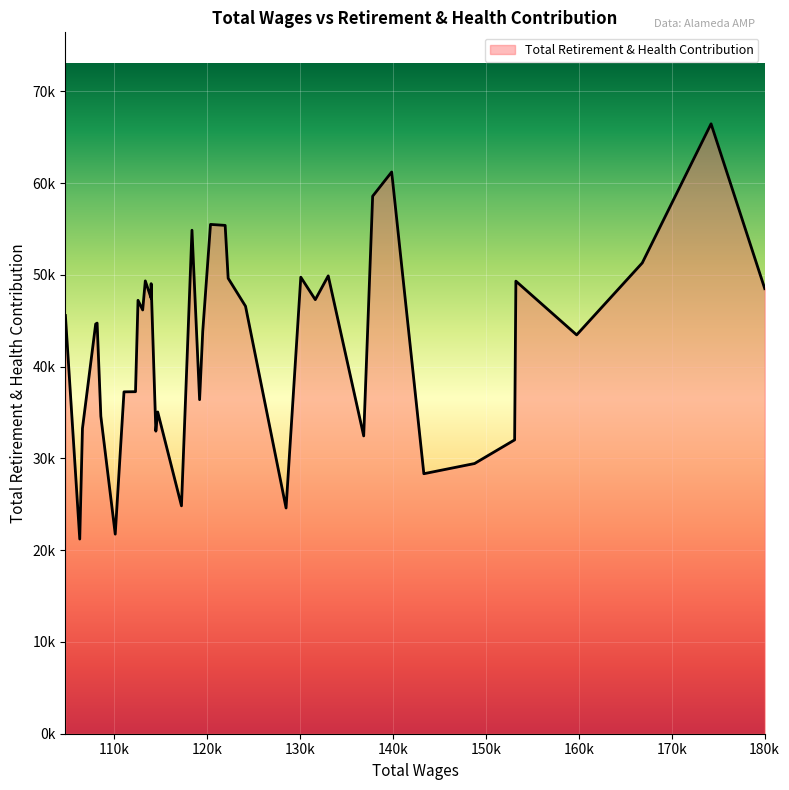

What is the maximum value shown in the chart?

66453